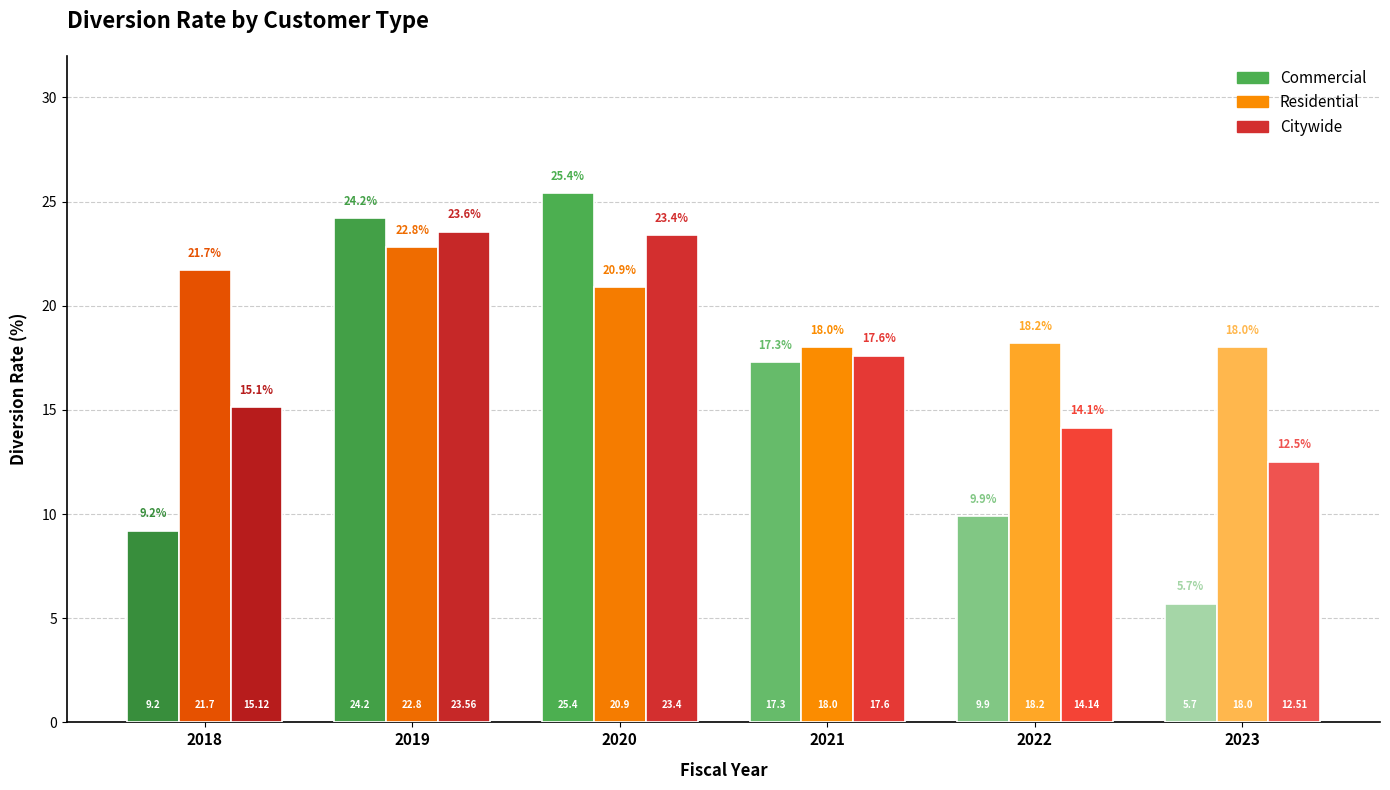

What are all the series names shown in the legend?

Commercial, Residential, Citywide